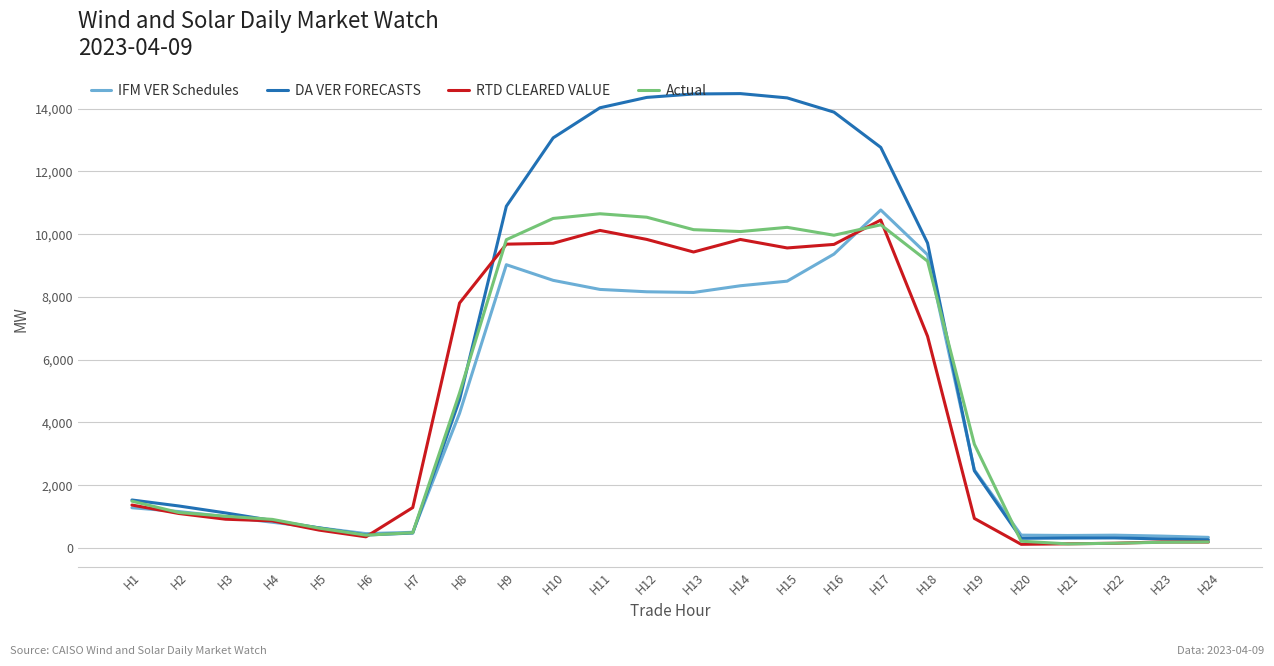

Where is Actual nearest to the value 5385?

H8